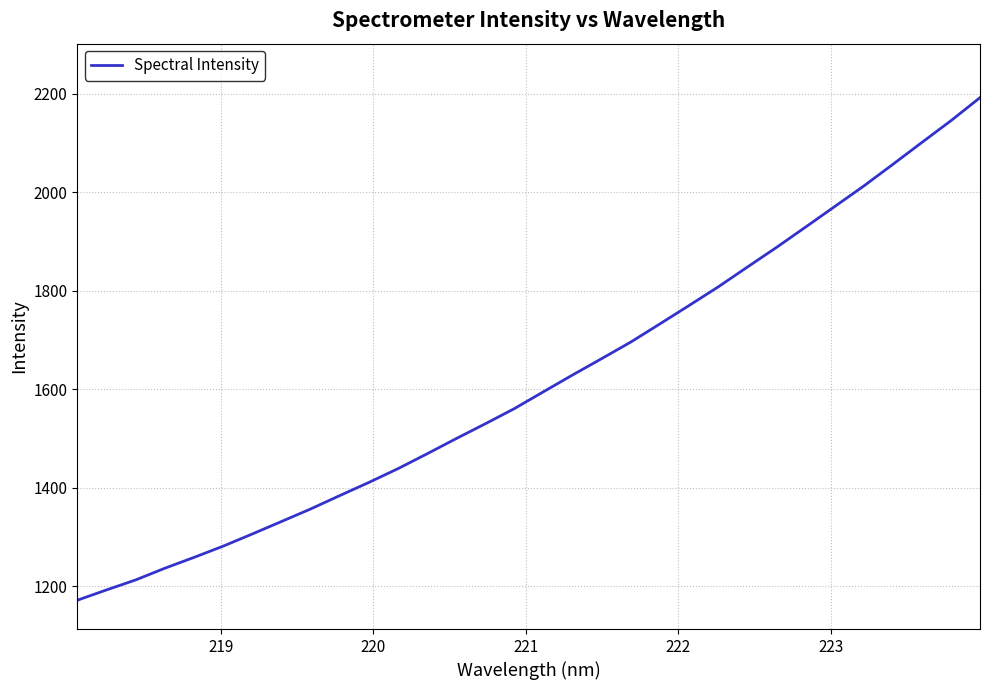

What is the smallest value displayed?

1171.6